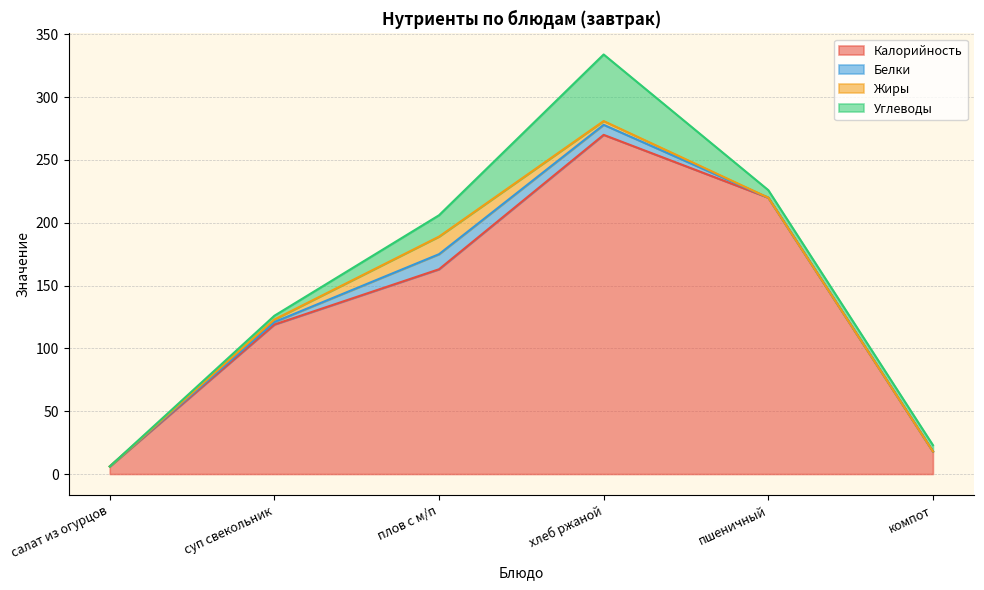

At which category is the sum across all series the highest?

хлеб ржаной